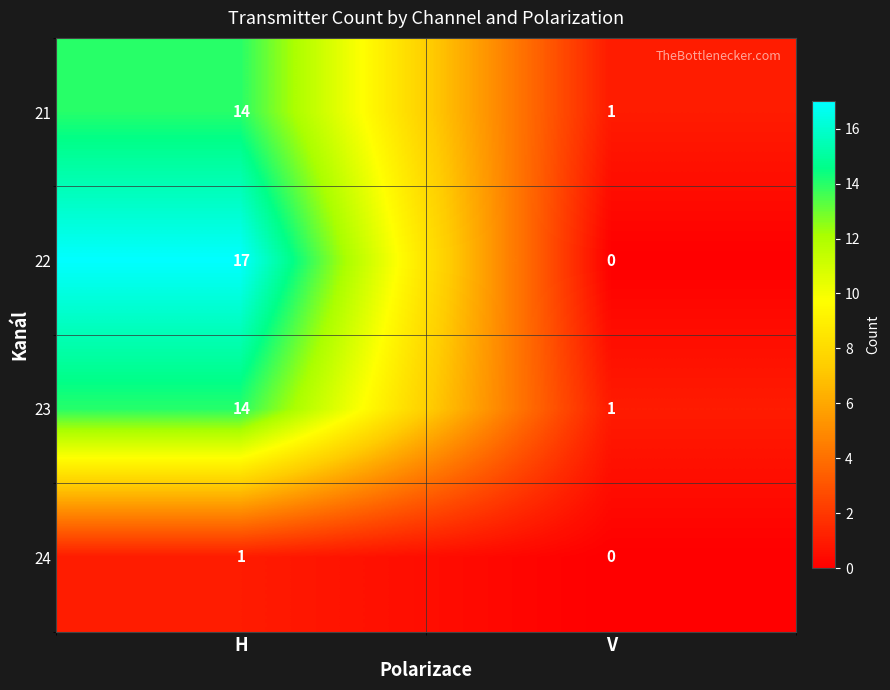

Which series has the largest total across all categories?

22